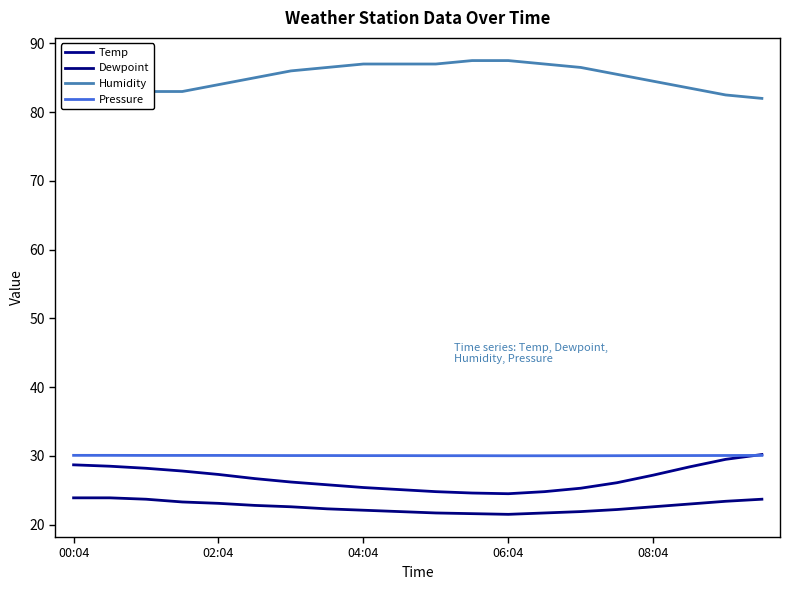

Reading right to left, what are all the values shown in this chart?

Temp: 30.2	29.5	28.4	27.2	26.1	25.3	24.8	24.5	24.6	24.8	25.1	25.4	25.8	26.2	26.7	27.3	27.8	28.2	28.5	28.7
Dewpoint: 23.7	23.4	23.0	22.6	22.2	21.9	21.7	21.5	21.6	21.7	21.9	22.1	22.3	22.6	22.8	23.1	23.3	23.7	23.9	23.9
Humidity: 82.0	82.5	83.5	84.5	85.5	86.5	87.0	87.5	87.5	87.0	87.0	87.0	86.5	86.0	85.0	84.0	83.0	83.0	82.5	82.0
Pressure: 30.1	30.1	30.1	30.0	30.0	30.0	30.0	30.0	30.0	30.0	30.0	30.0	30.1	30.1	30.1	30.1	30.1	30.1	30.1	30.1